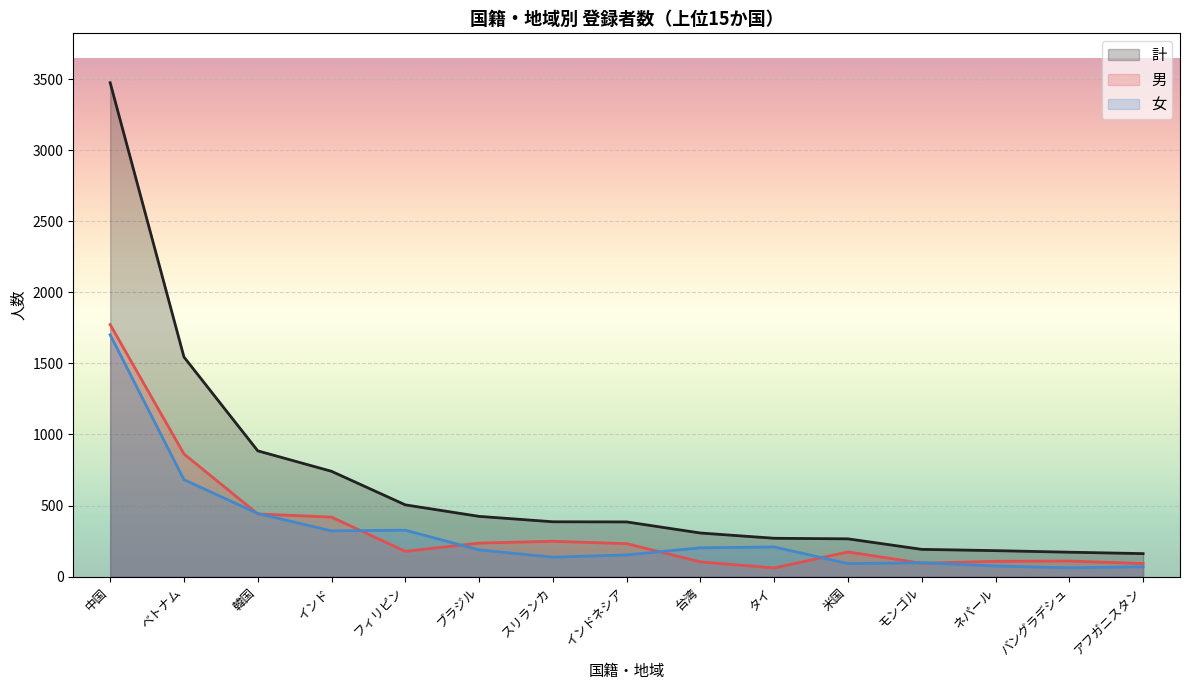

List the series in order of their peak value, highest first.

計, 男, 女